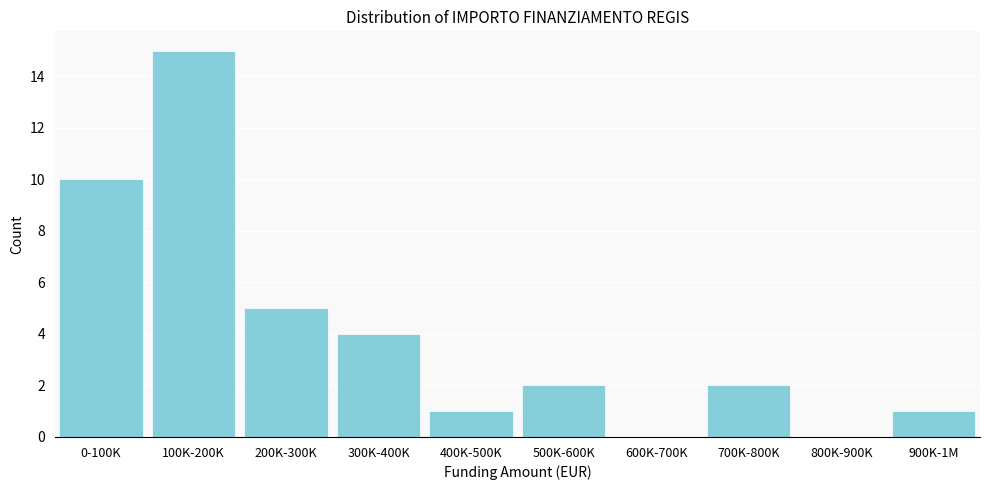

Reading left to right, extract all data points from this chart.

0-100K=10	100K-200K=15	200K-300K=5	300K-400K=4	400K-500K=1	500K-600K=2	600K-700K=0	700K-800K=2	800K-900K=0	900K-1M=1